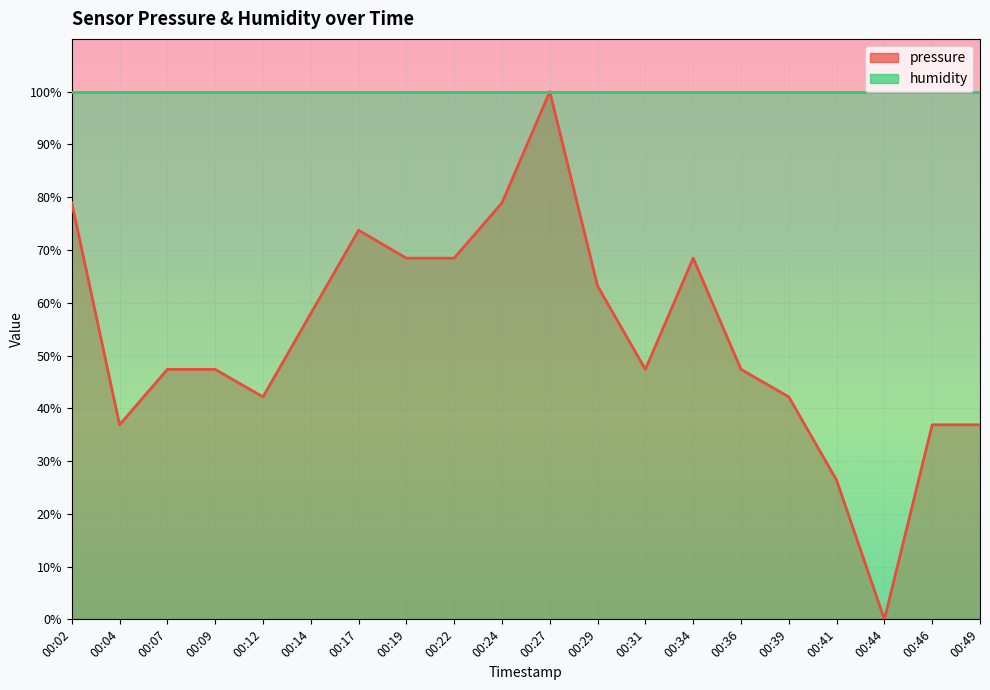

What is the maximum value shown in the chart?

100.0